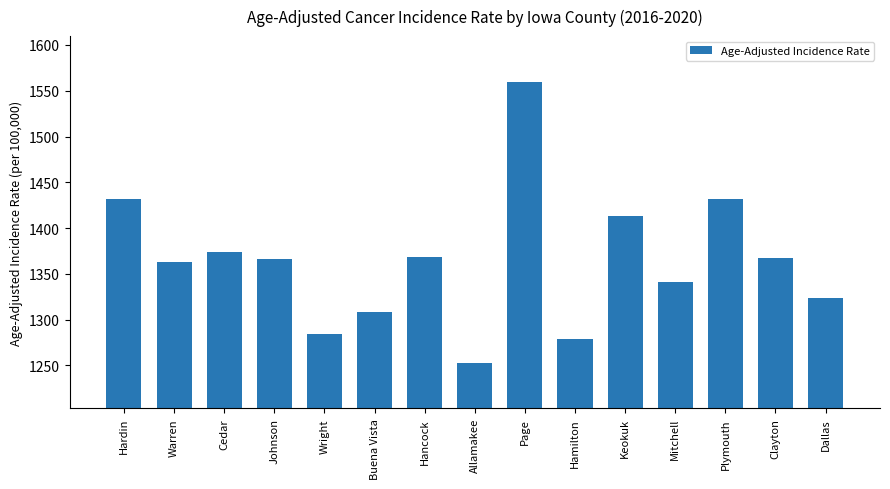

What position from the right is Cedar?

13